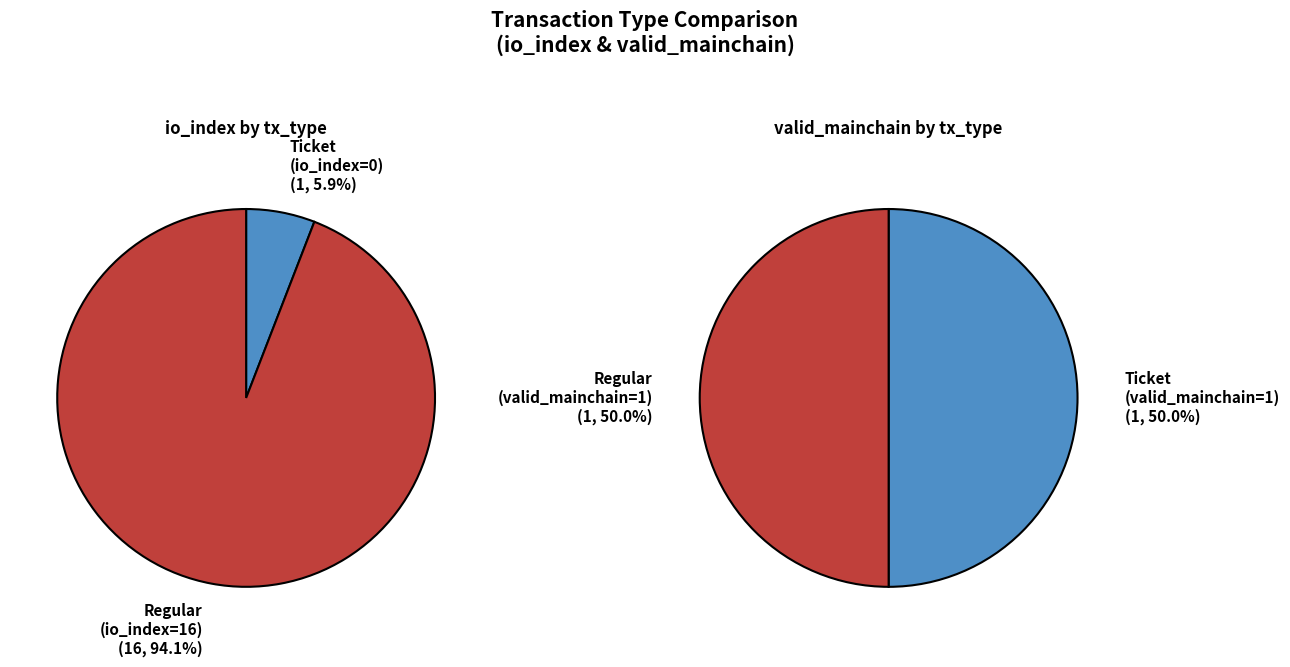

Which category has the smallest portion of the pie?

io_index